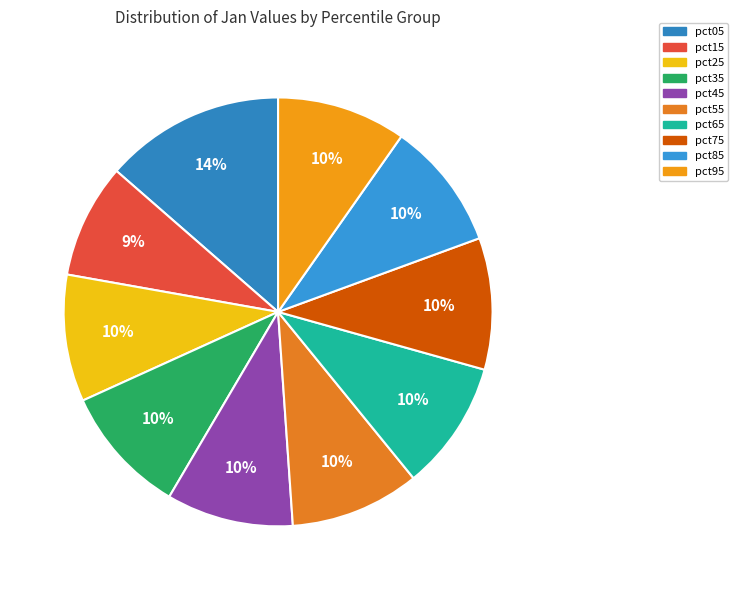

Which has a higher value, pct45 or pct85?

pct85